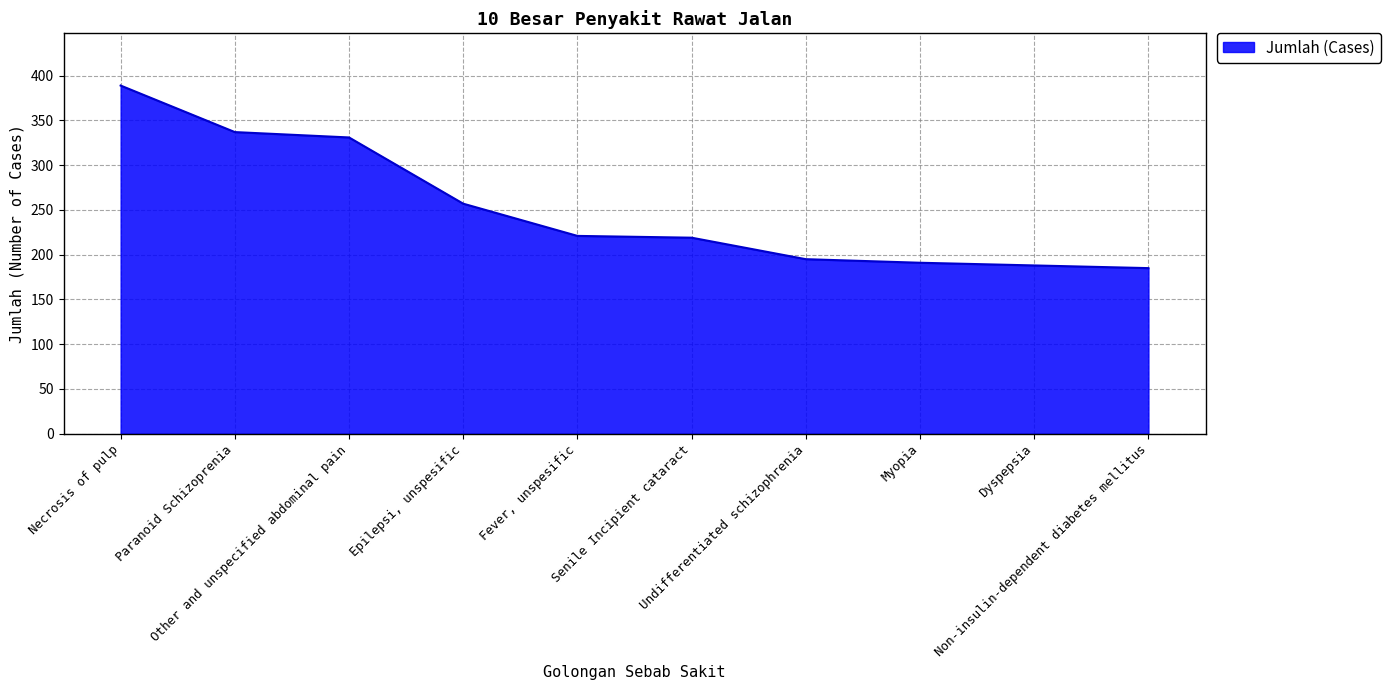

List the labels in order of value, smallest first.

Non-insulin-dependent diabetes mellitus, Dyspepsia, Myopia, Undifferentiated schizophrenia, Senile Incipient cataract, Fever, unspesific, Epilepsi, unspesific, Other and unspecified abdominal pain, Paranoid Schizoprenia, Necrosis of pulp